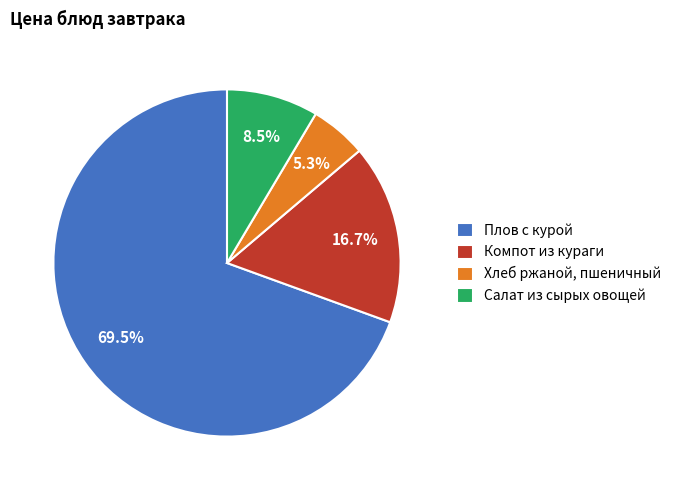

Which slice is the smallest?

Хлеб ржаной, пшеничный